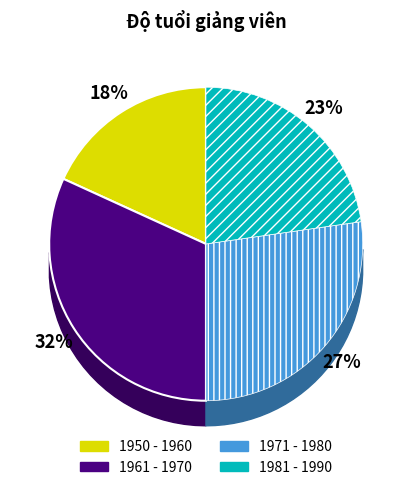

What percentage is NOT represented by 1961 - 1970?

68.2%